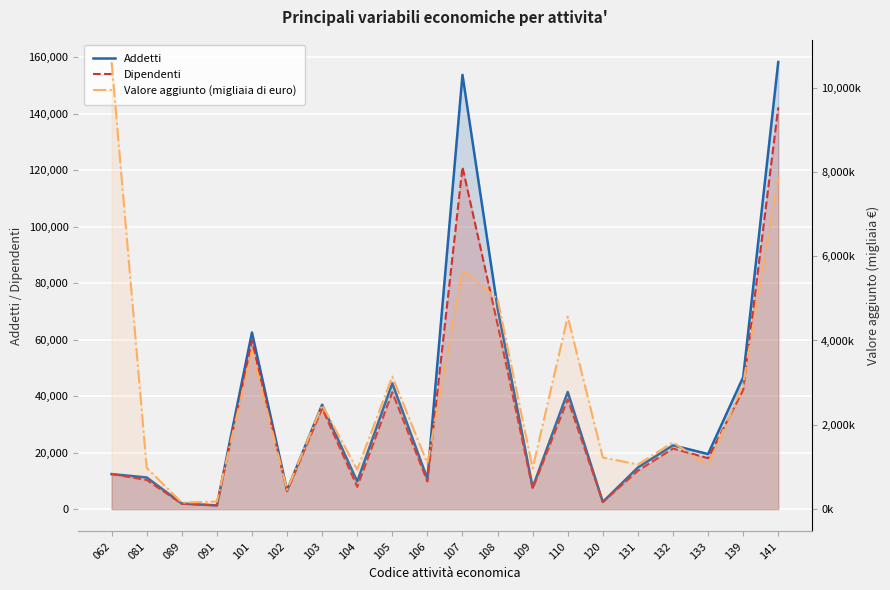

Which label corresponds to the largest value in the chart?

062